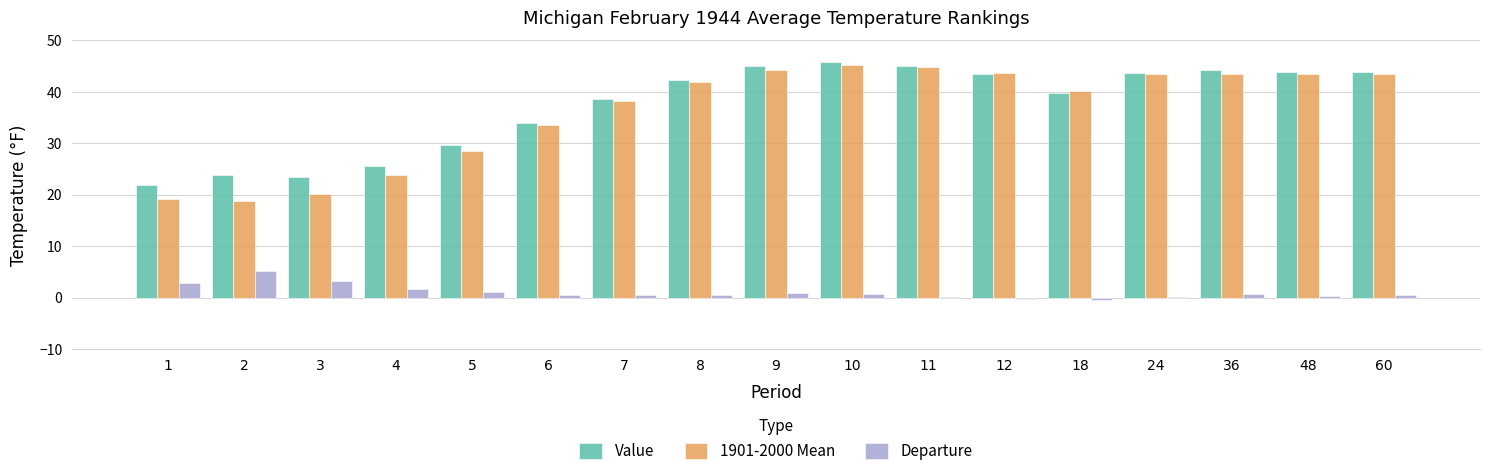

What value does the 1901-2000 Mean series have at 6?

33.5